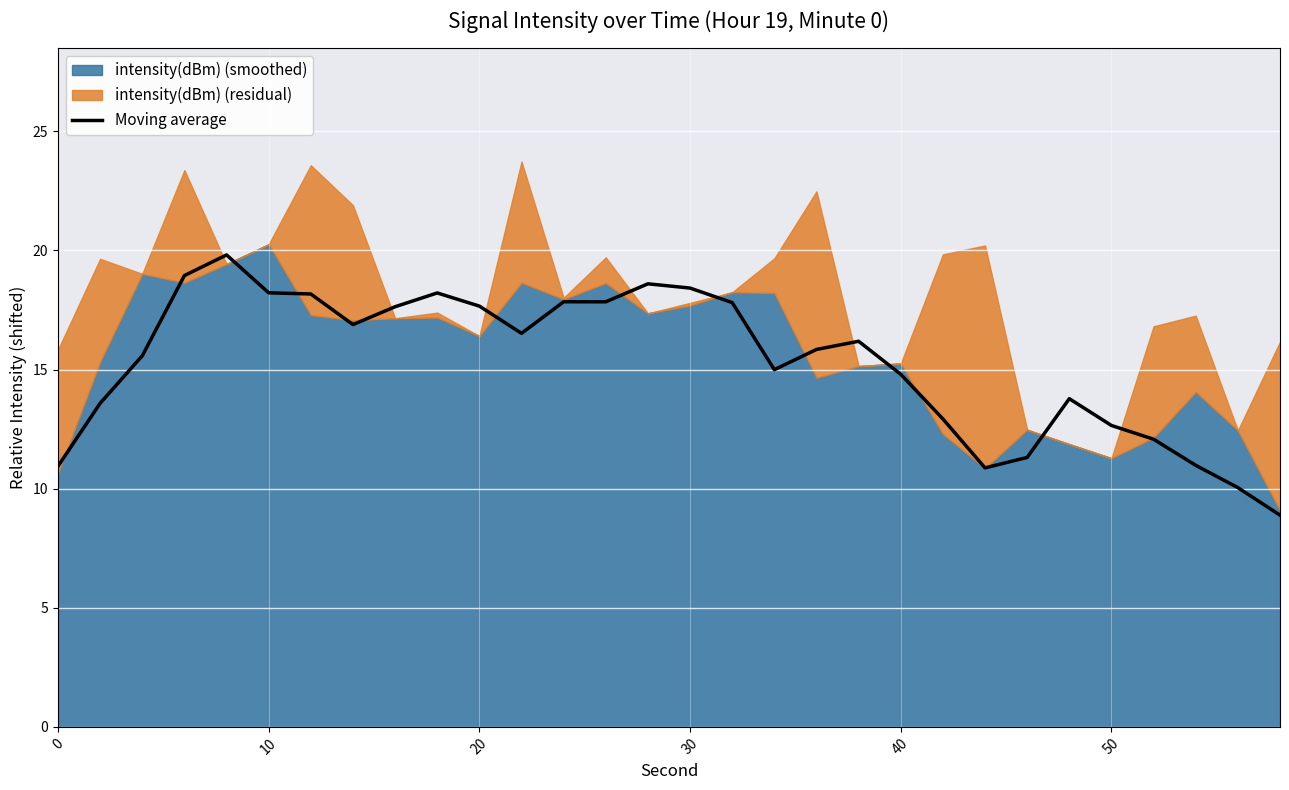

How many values are below 16?

15